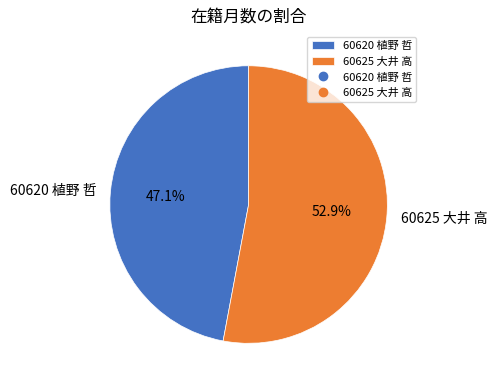

Approximately how many times larger is the value at 60620 植野 哲 compared to 60625 大井 高?

0.9